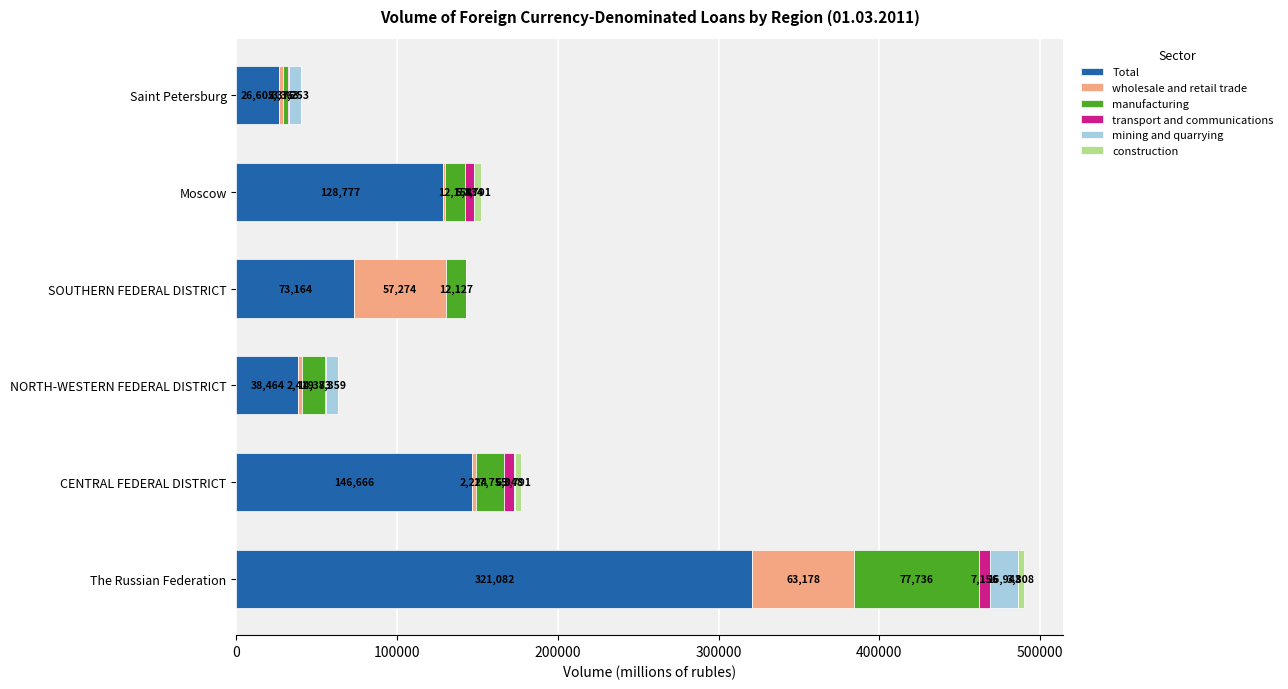

What is the total value across all series at Saint Petersburg?

40161